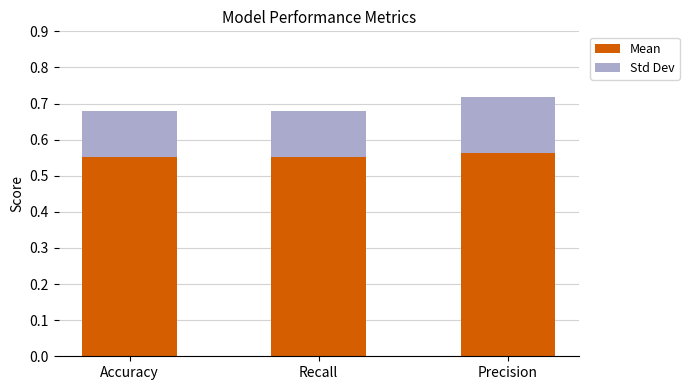

How many Mean values are between 0 and 1?

3